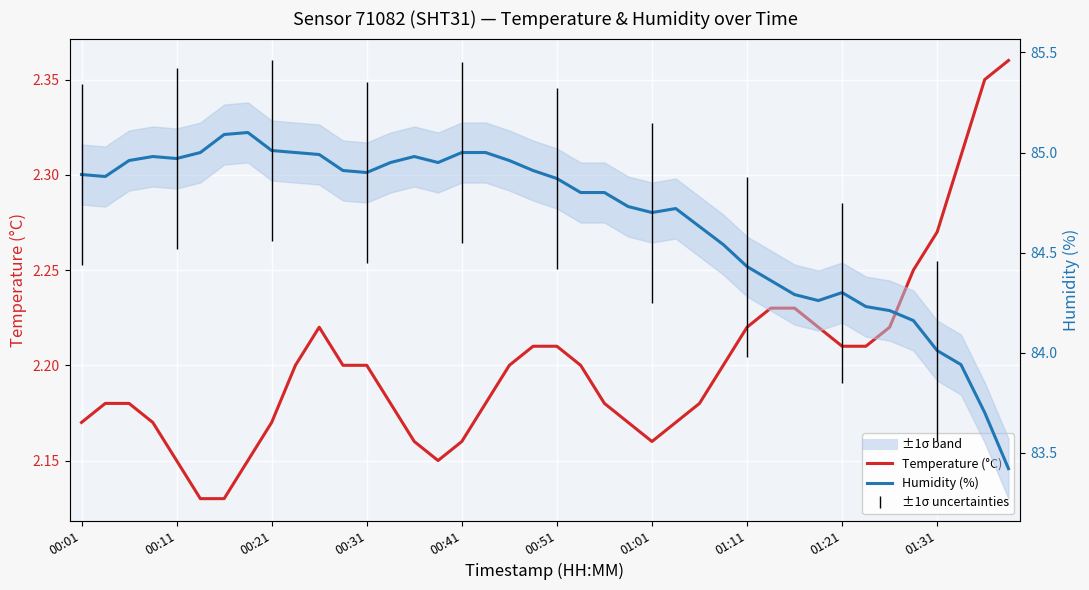

The Temperature (°C) series shows 4.0 at 37. True or false?

False